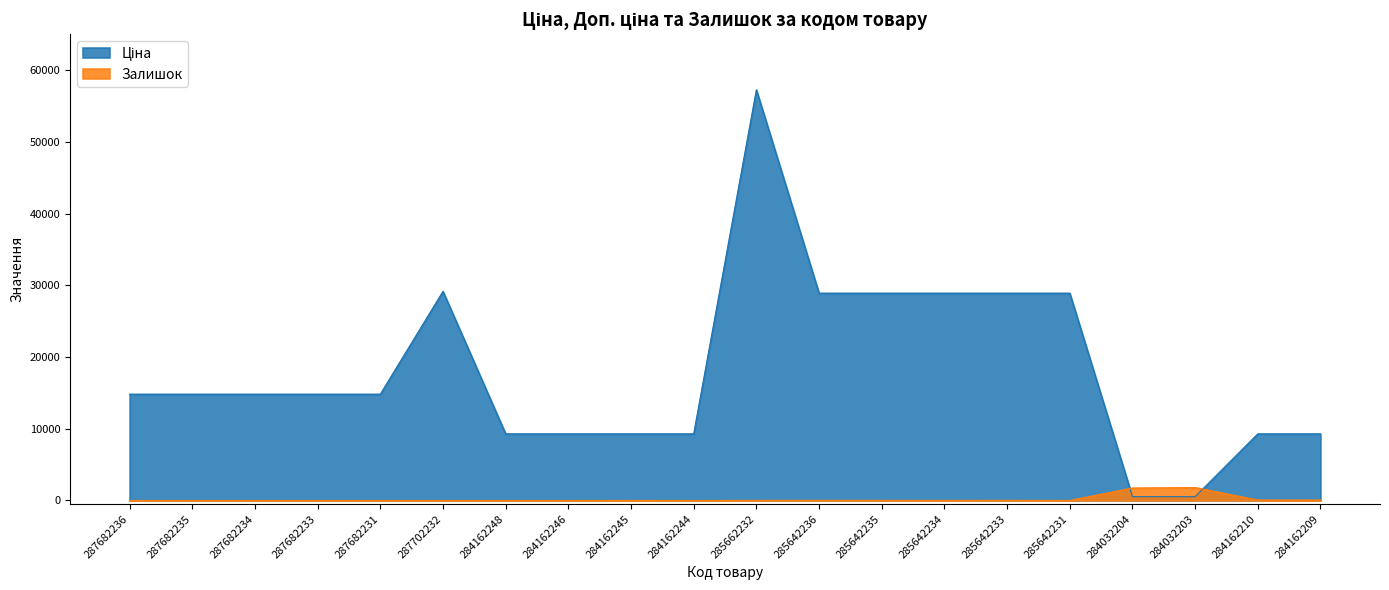

Which series changed the most between 285642233 and 285642231?

Залишок